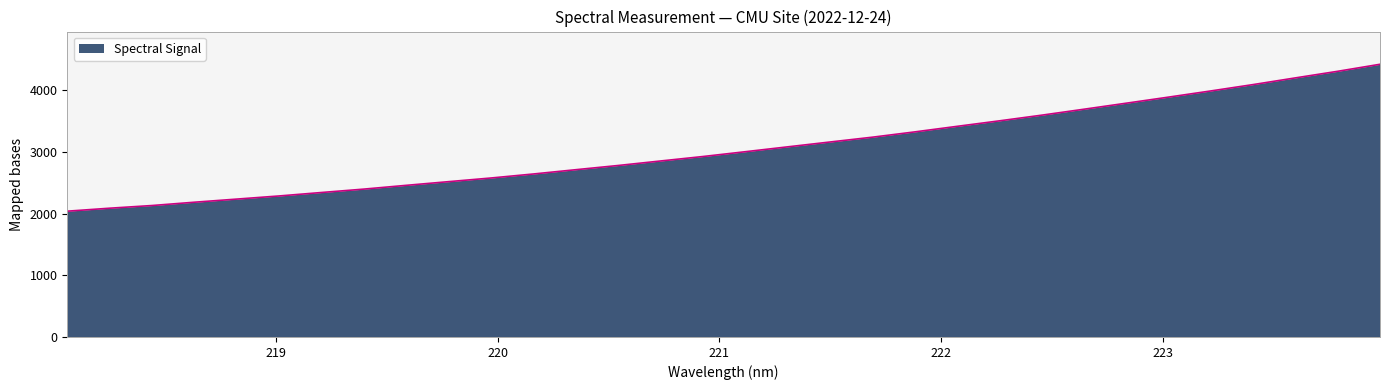

True or false: there are more than 0 points higher than both neighbors.

False